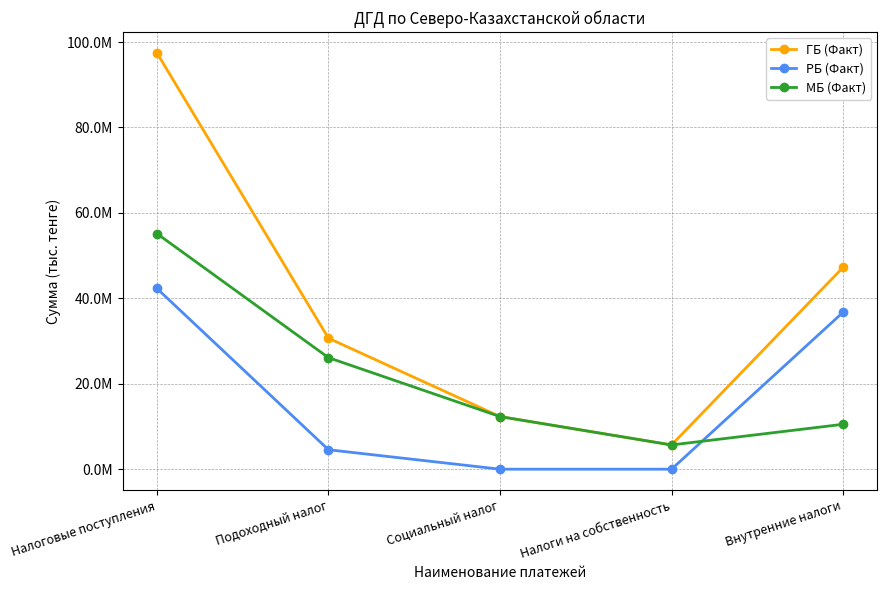

Rank the series by their average value, from lowest to highest.

РБ (Факт), МБ (Факт), ГБ (Факт)